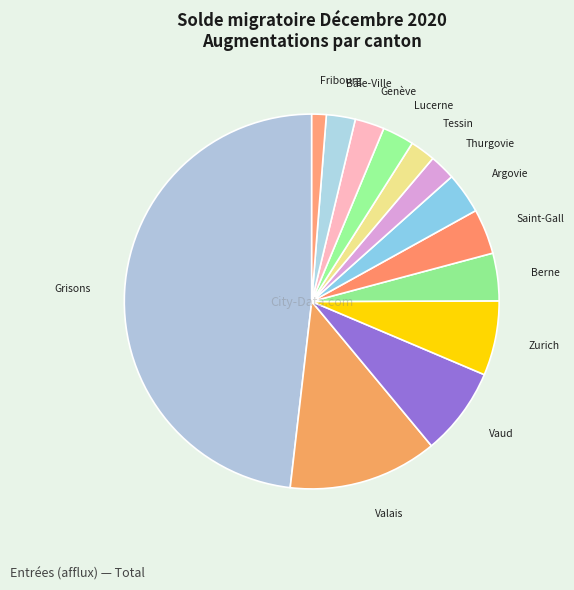

Count the number of slices in the pie.

13